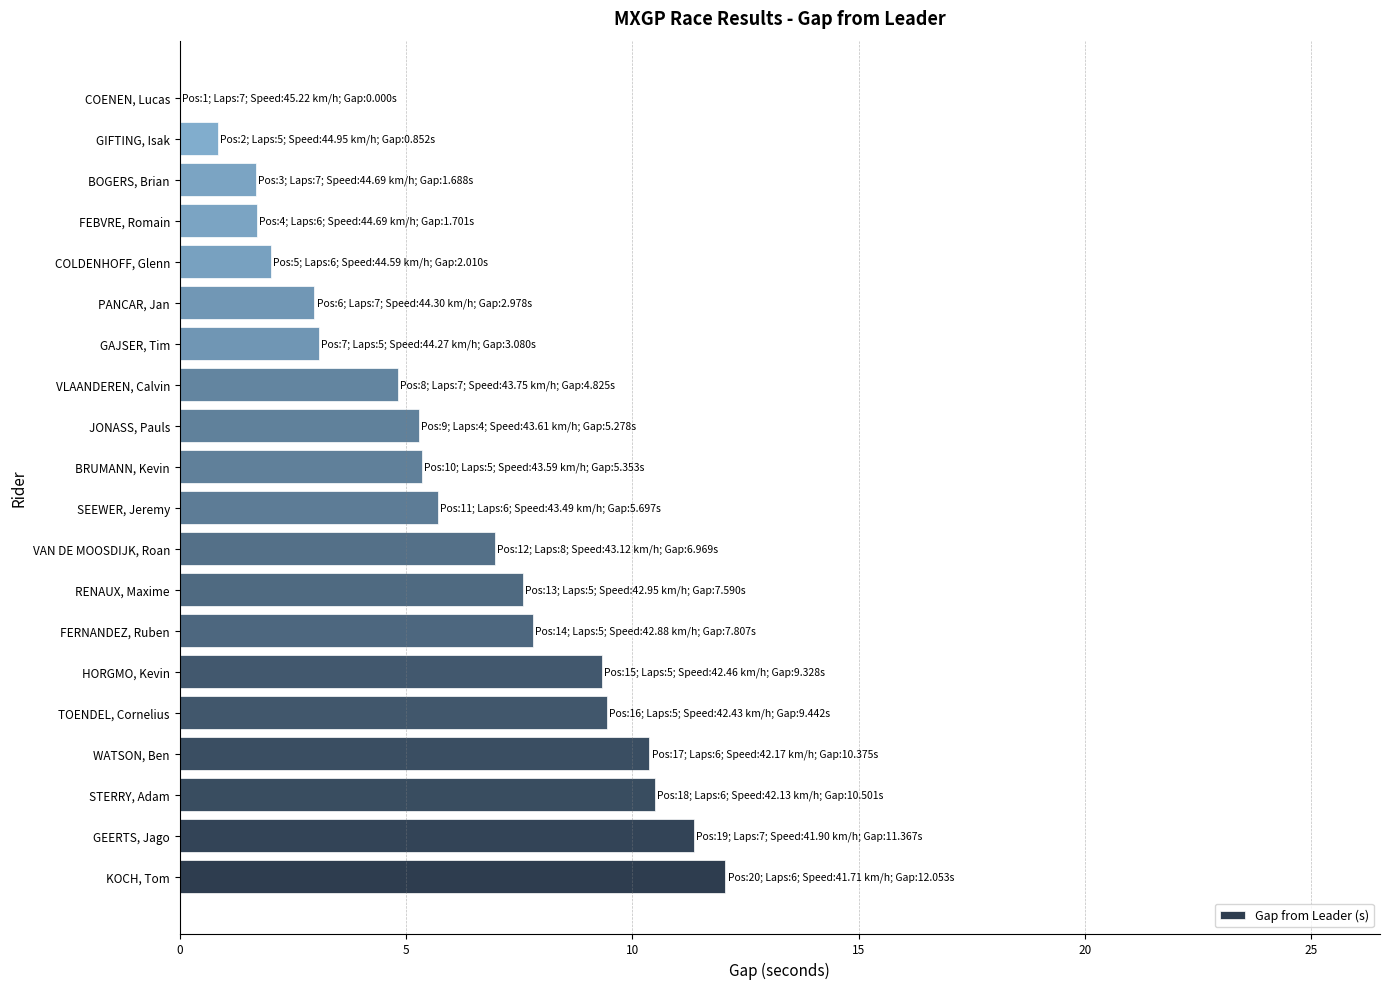

Does the chart contain stacked bars?

No